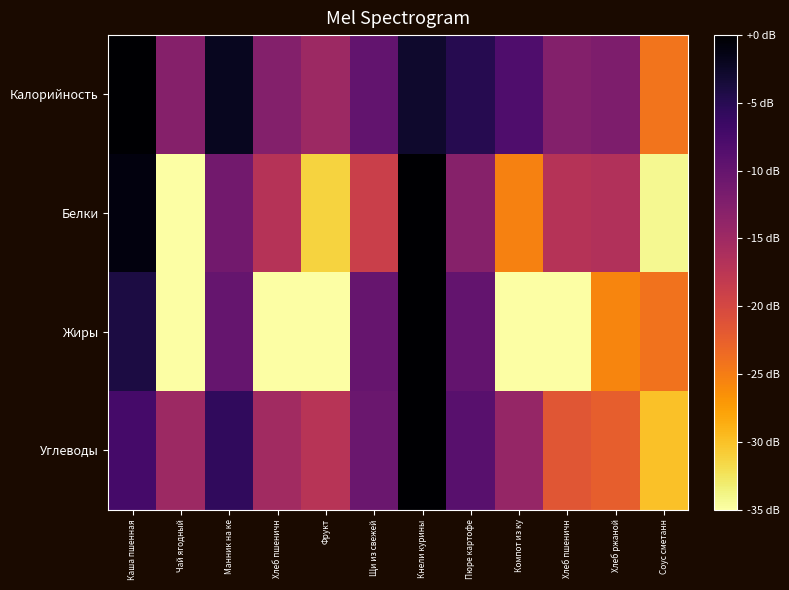

Which series changed the most between Чай ягодный and Пюре картофе?

Жиры